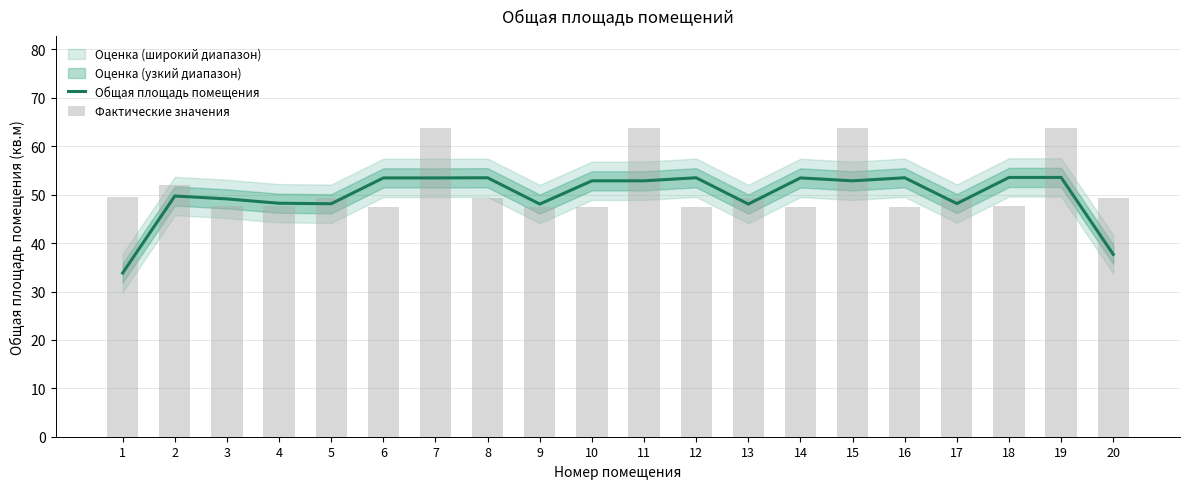

At 9, list the series in order from largest to smallest.

Общая площадь помещения, Фактические значения